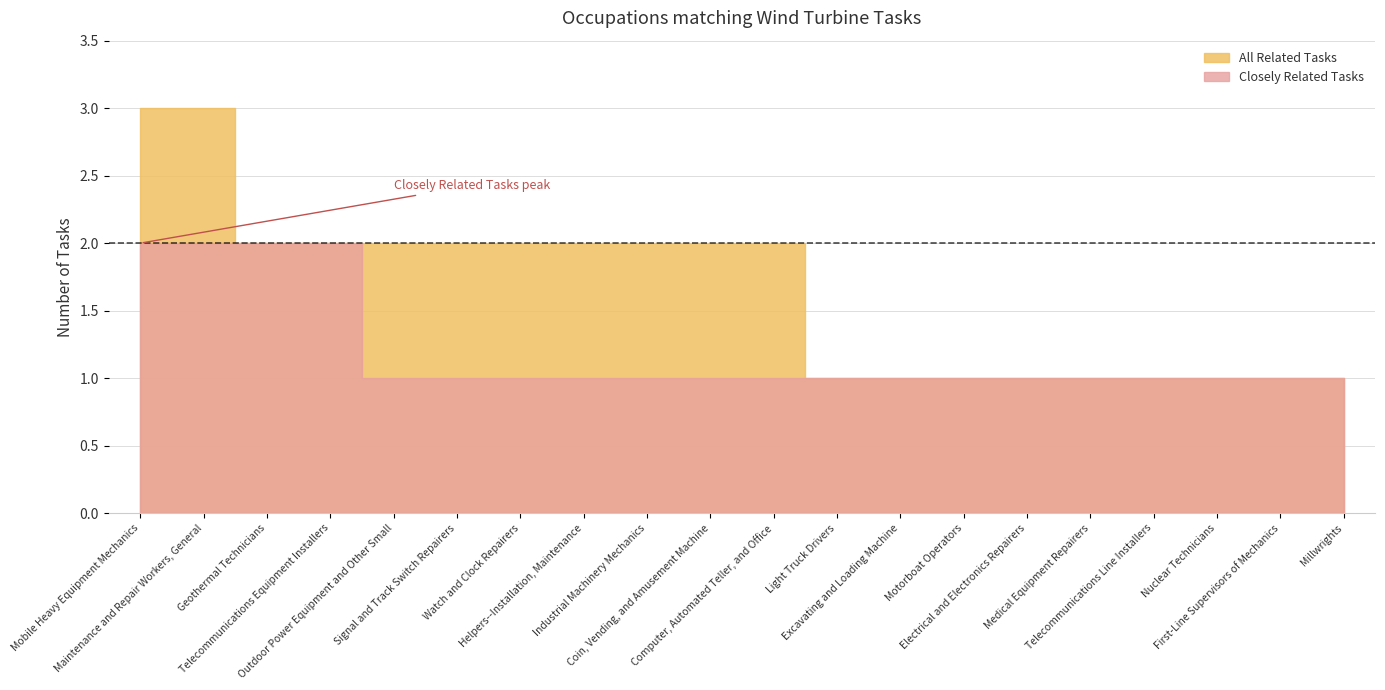

Rank the series by their average value, from highest to lowest.

All Related Tasks, Closely Related Tasks